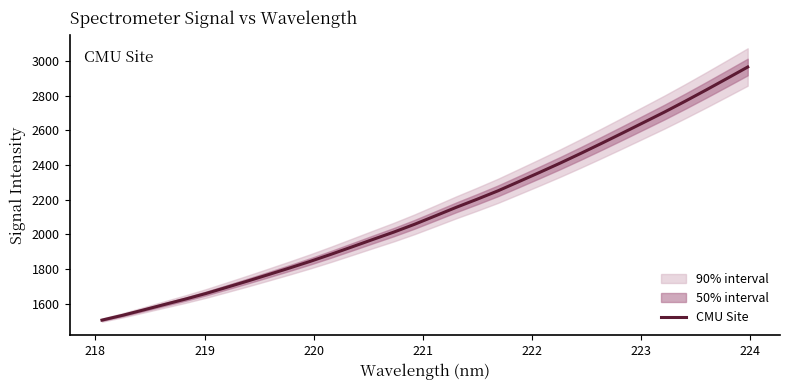

Does the chart display data point markers on the line(s)?

No